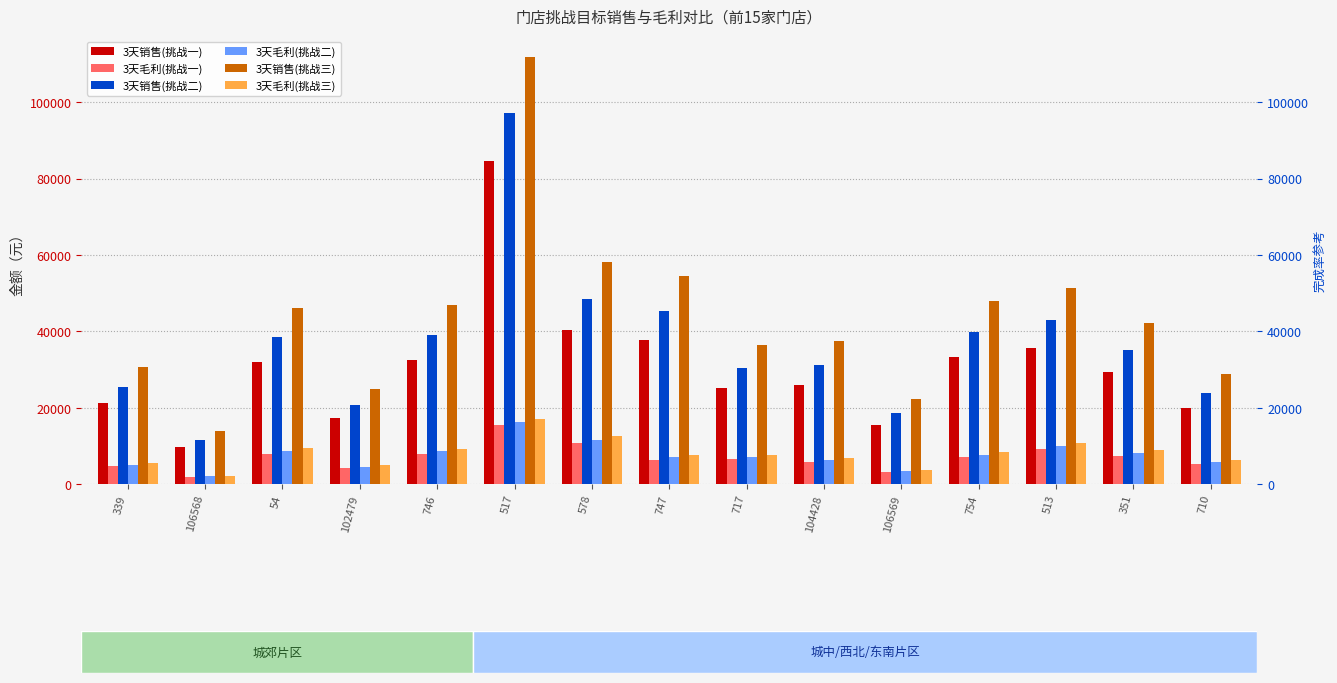

What is the difference between the maximum and second lowest values in the 3天销售(挑战二) series?

78713.4